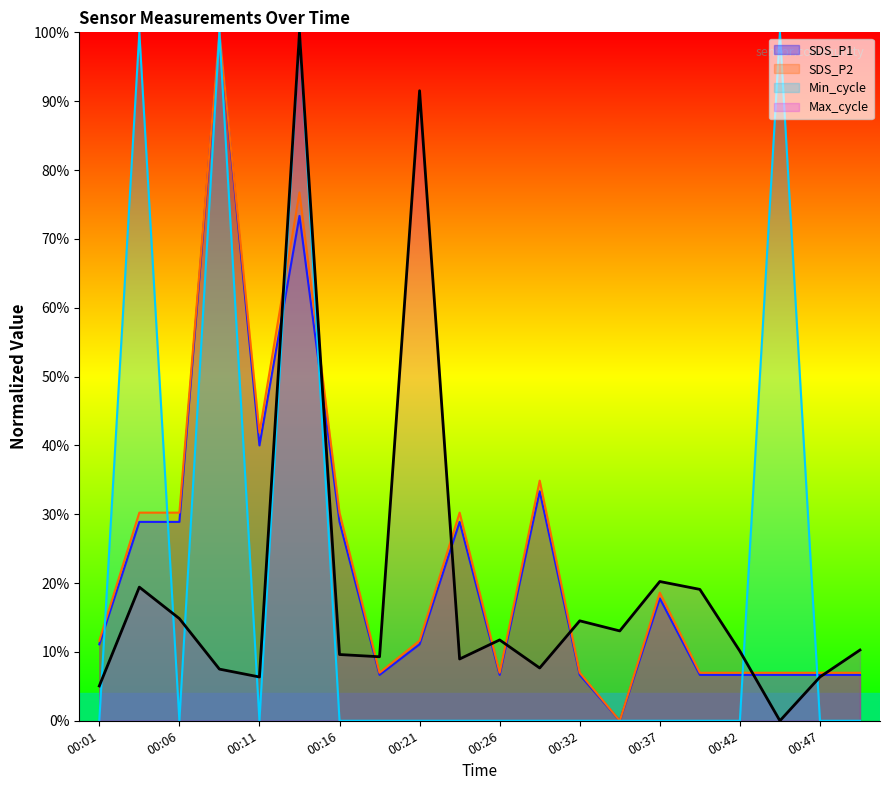

True or false: Max_cycle has a value of 5.1 at 00:34.

False